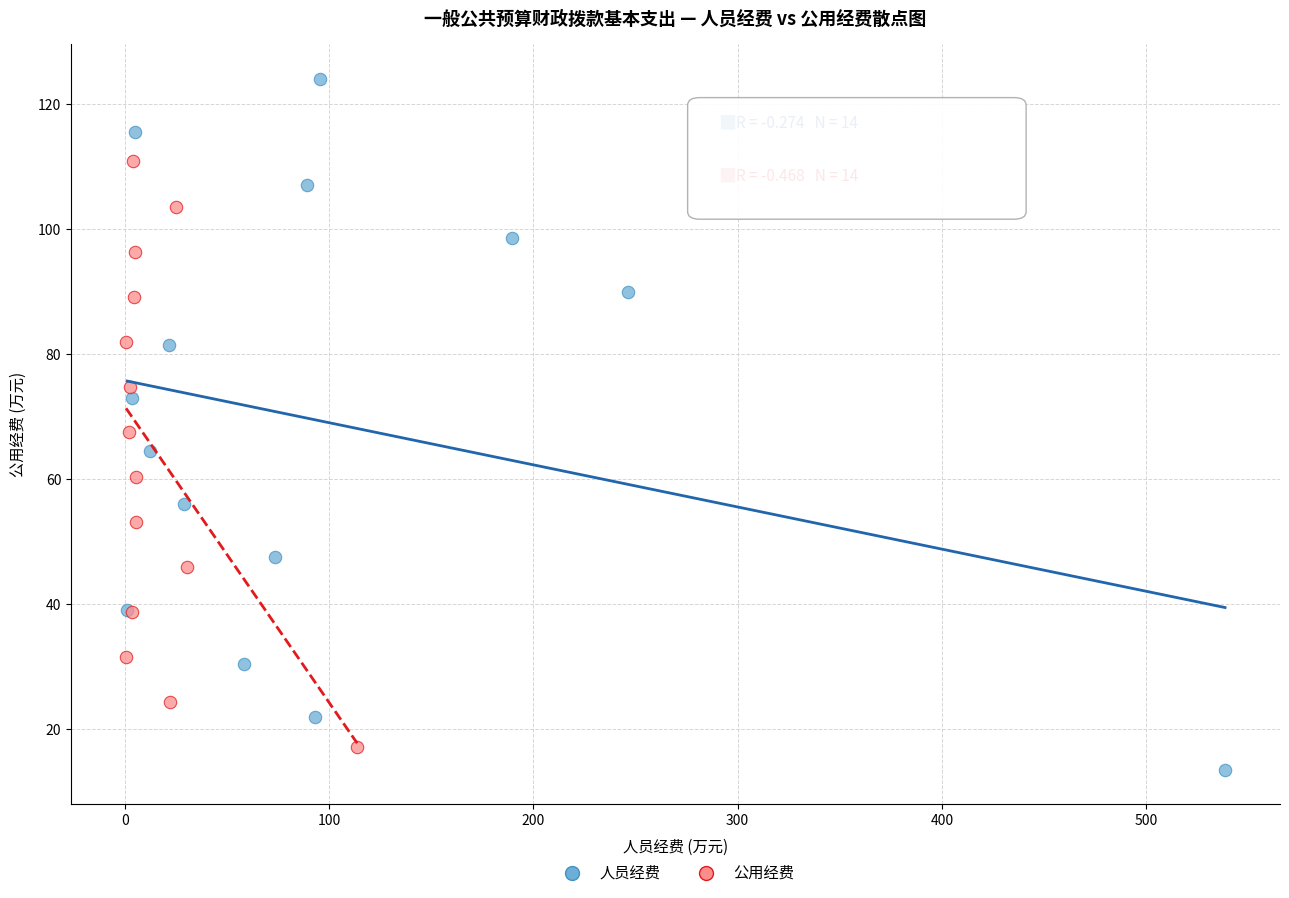

Which series contains the lowest Y value?

人员经费